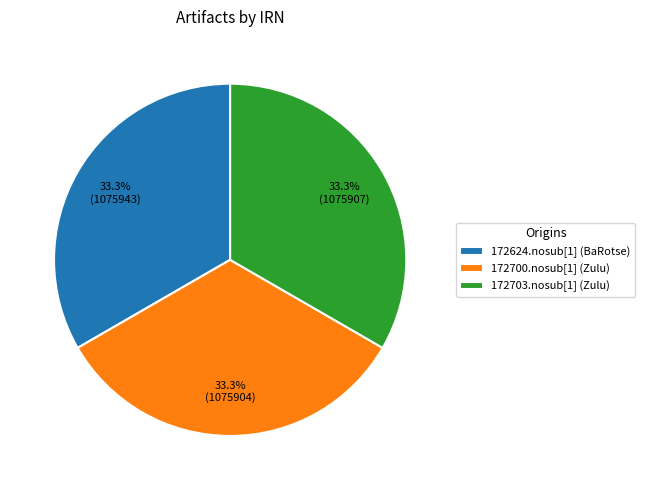

Is there a majority slice in this chart?

No